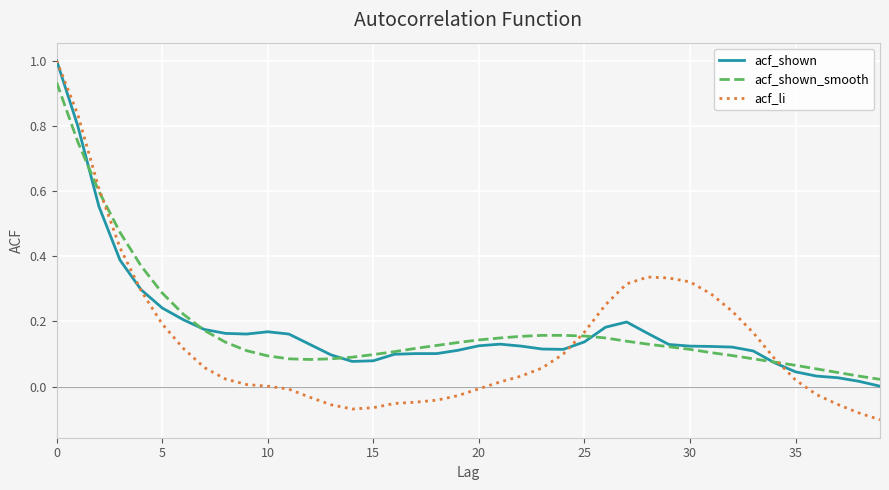

What is the highest value of the acf_shown series?

1.0